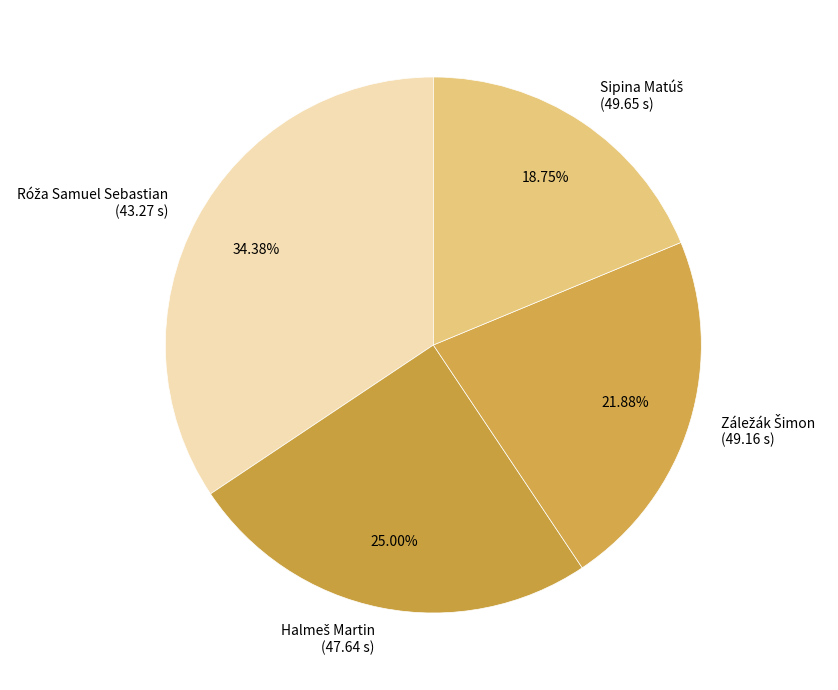

Is there a majority slice in this chart?

No